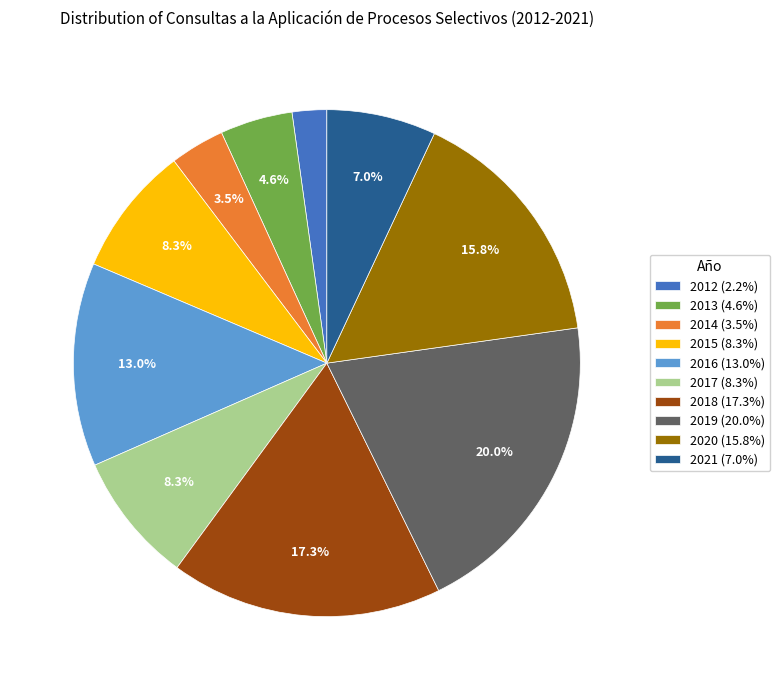

Count the number of slices in the pie.

10